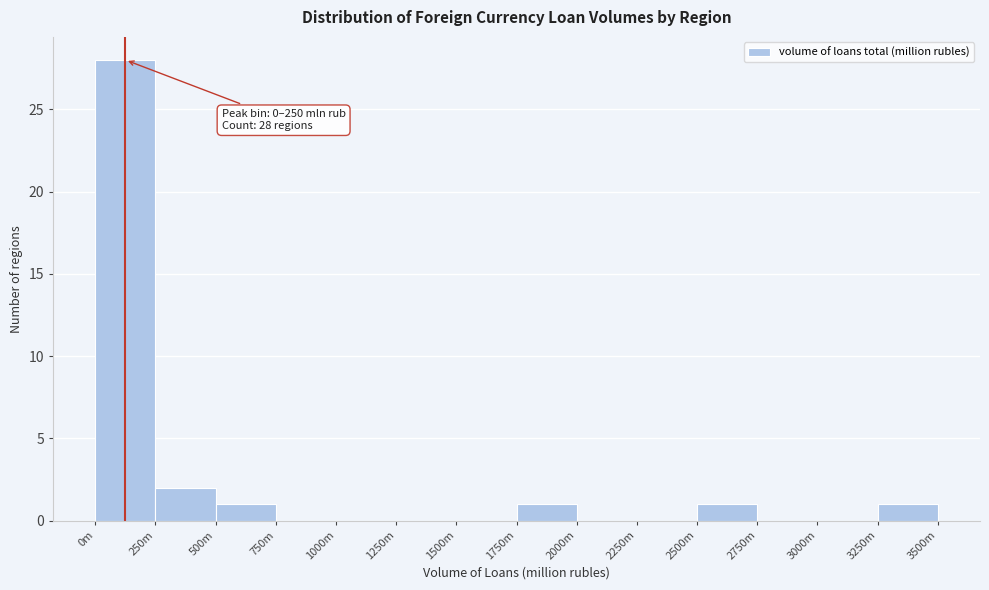

Reading left to right, extract all data points from this chart.

0m=28	250m=2	500m=1	750m=0	1000m=0	1250m=0	1500m=0	1750m=1	2000m=0	2250m=0	2500m=1	2750m=0	3000m=0	3250m=1